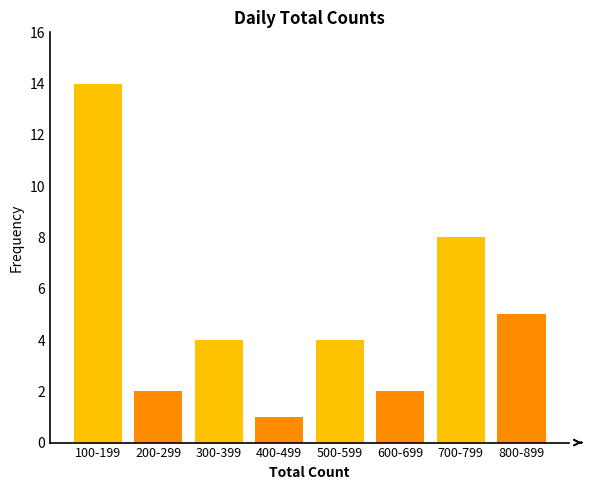

Reading right to left, transcribe all the data shown in this chart.

800-899=5	700-799=8	600-699=2	500-599=4	400-499=1	300-399=4	200-299=2	100-199=14